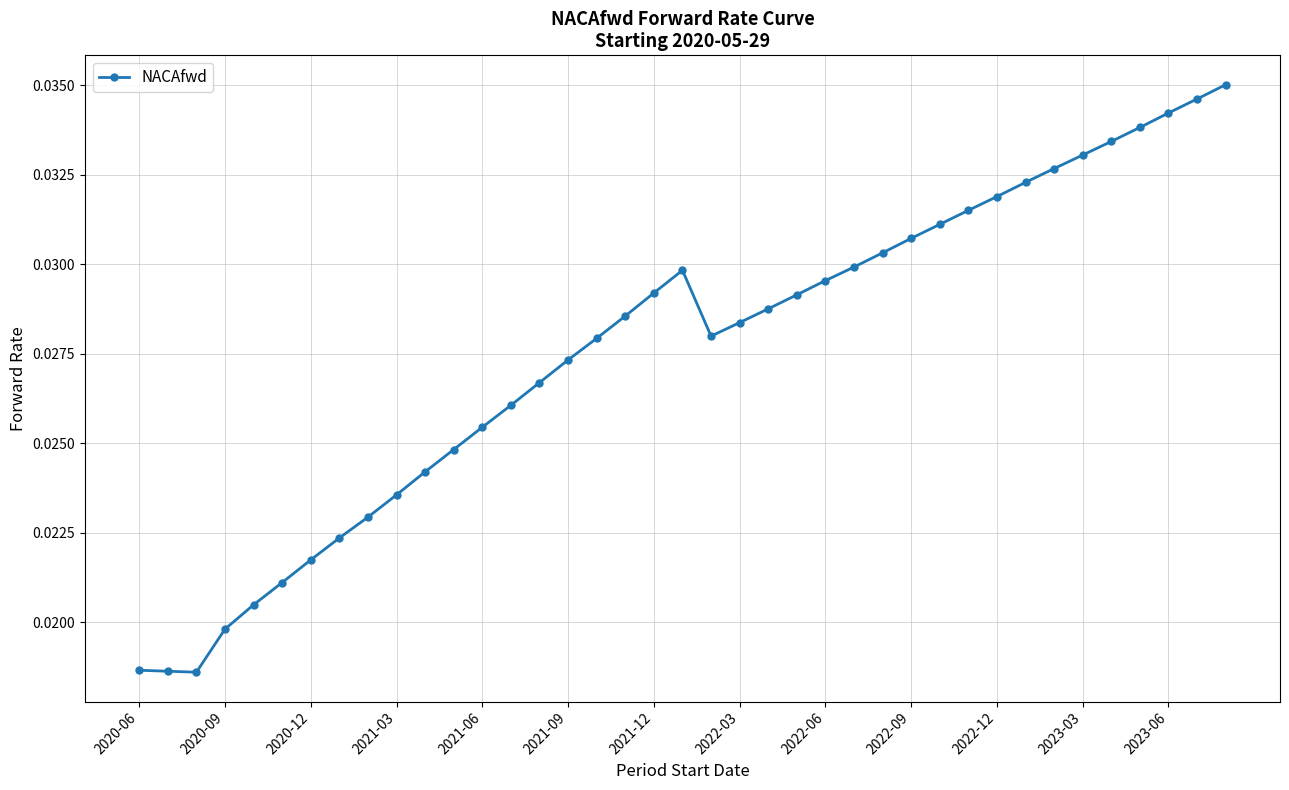

How many values are between 0 and 1?

39